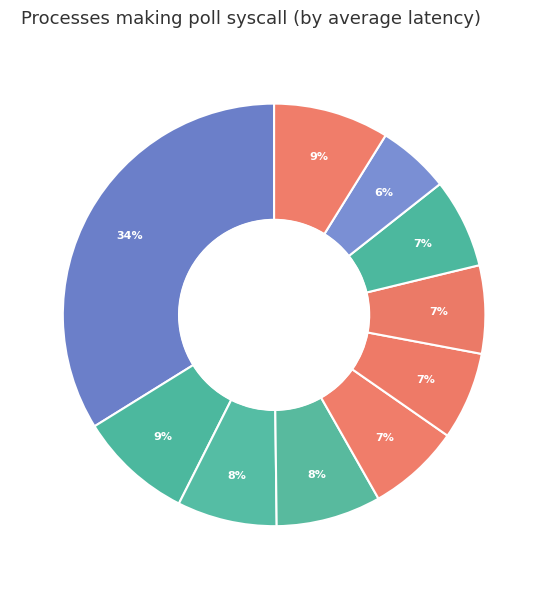

How many slices are in this pie chart?

10